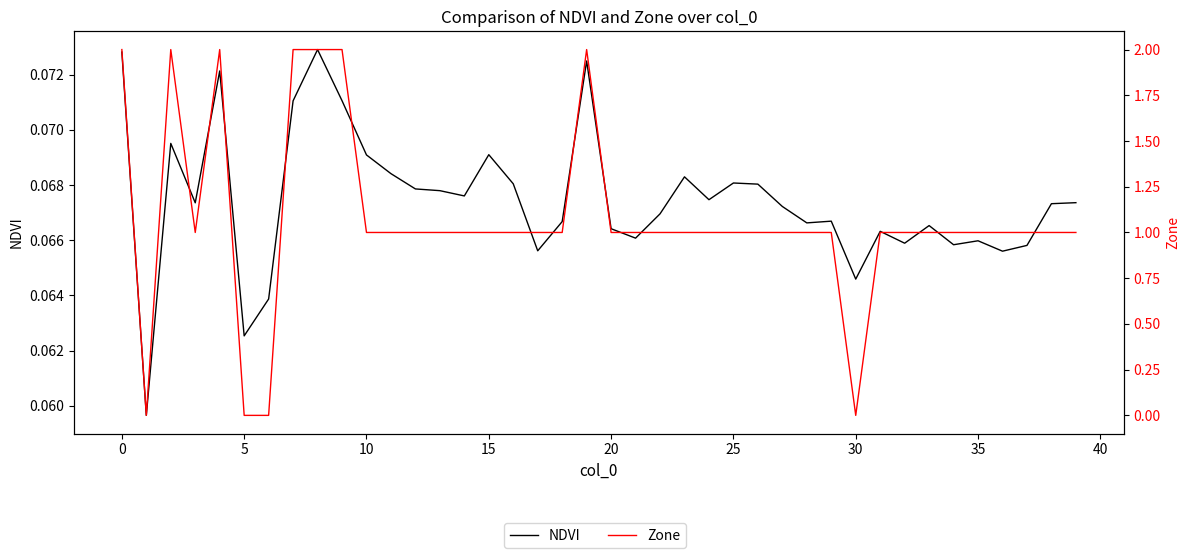

True or false: NDVI and Zone cross at least once.

True